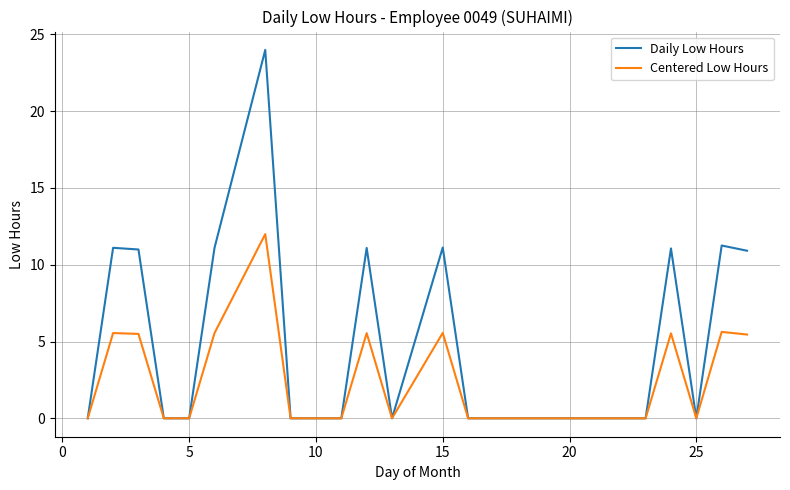

What is the greatest value displayed?

24.0